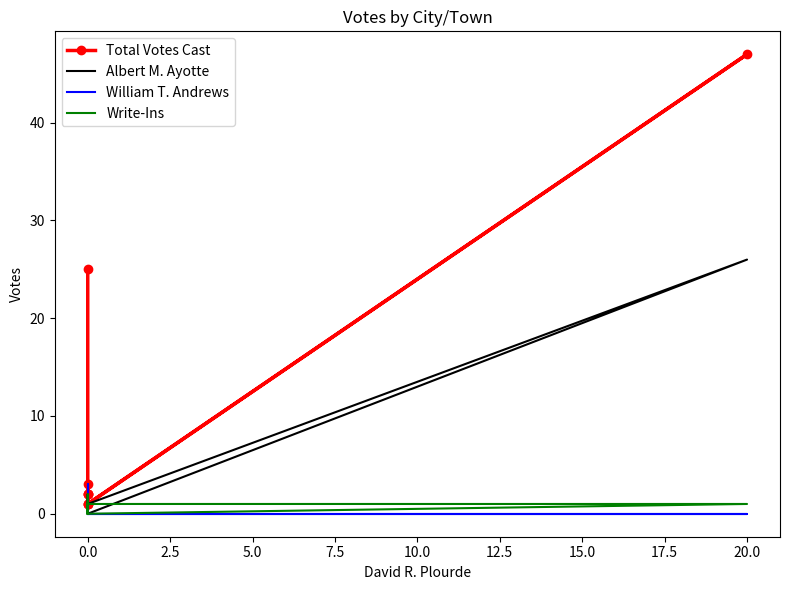

The value of Albert M. Ayotte at 0.0 is 12. True or false?

False